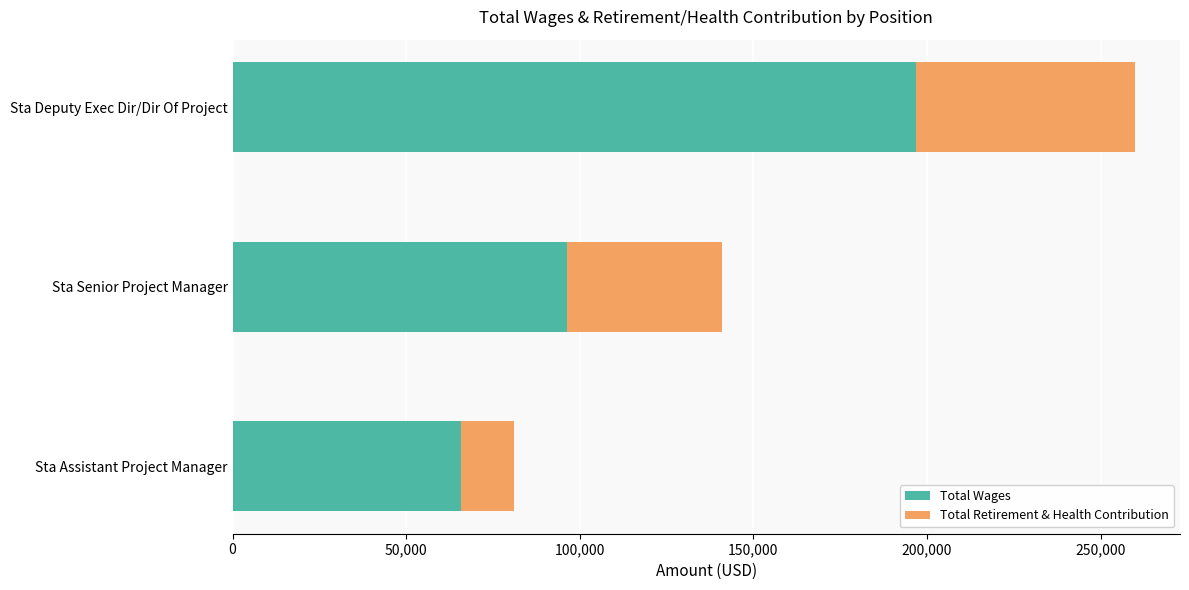

List the labels in order of Total Wages value, largest first.

Sta Deputy Exec Dir/Dir Of Project, Sta Senior Project Manager, Sta Assistant Project Manager